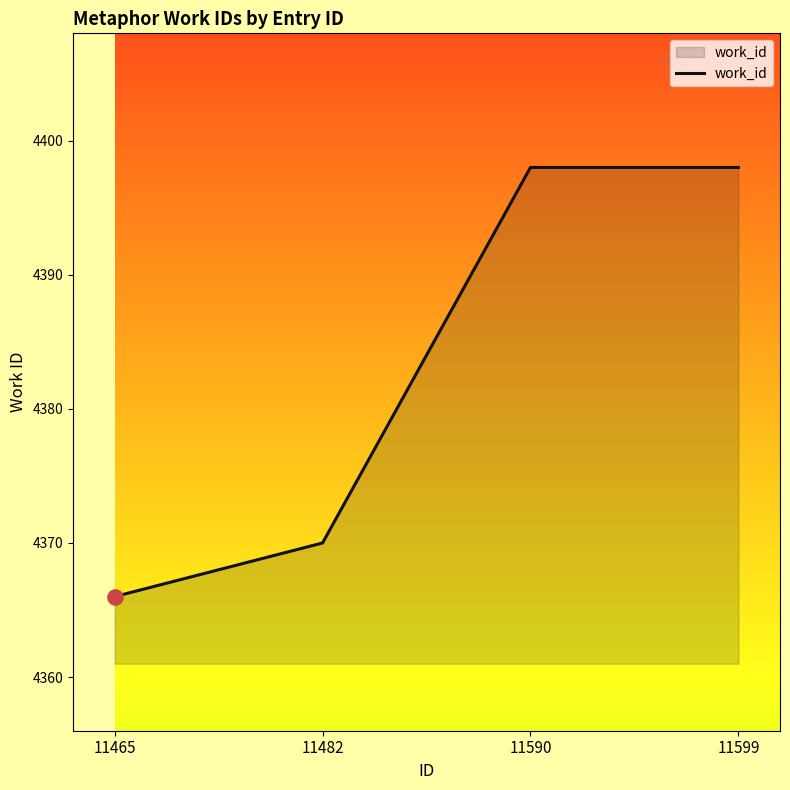

What is the change in value from 11482 to 11590?

+28